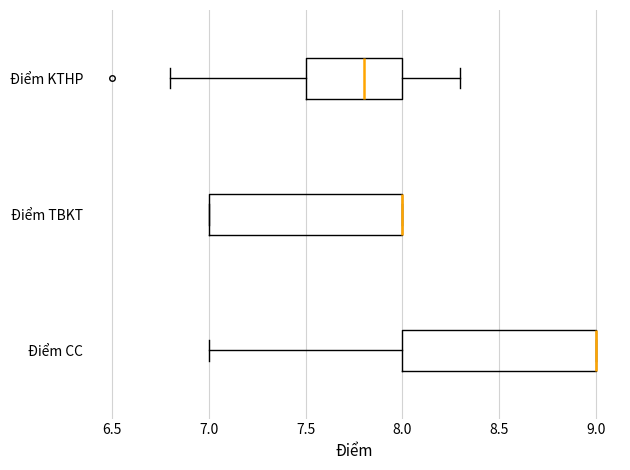

Where does the left whisker of the box for Điểm CC end on the x-axis? The values are not printed on the chart, so give them approximately, as read against the axis.

7.0